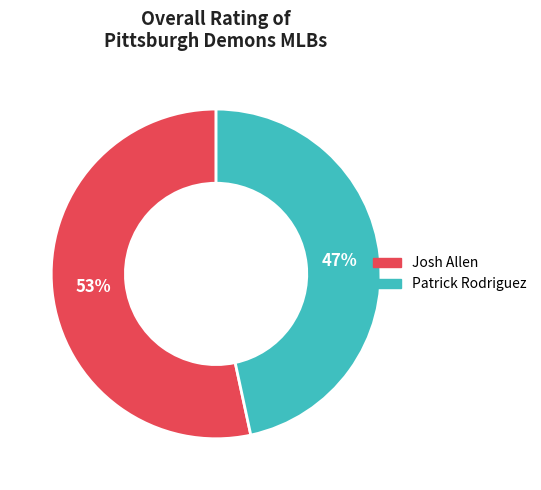

Count the number of slices in the pie.

2